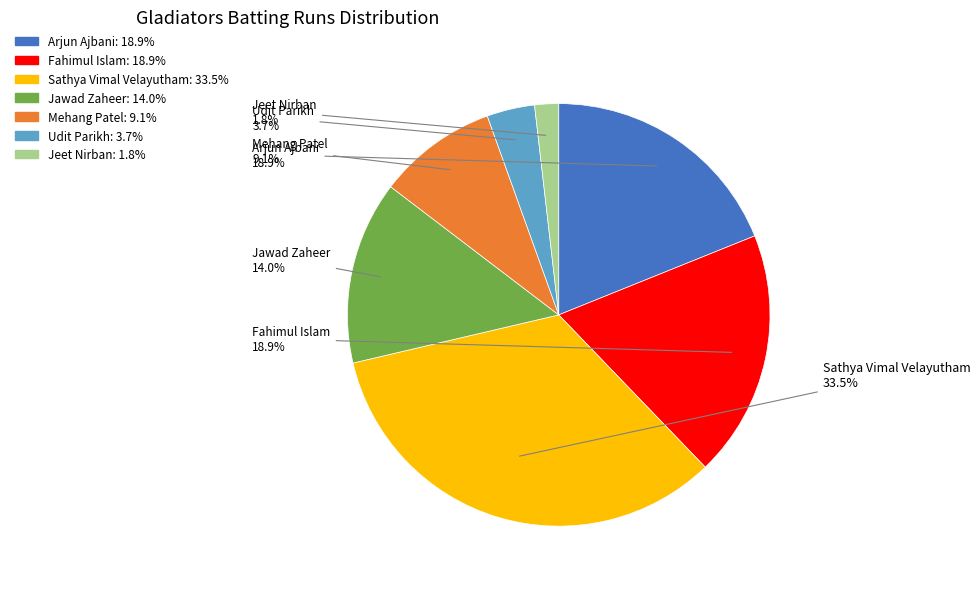

Combined, what portion of the pie is Jeet Nirban and Udit Parikh?

5.5%